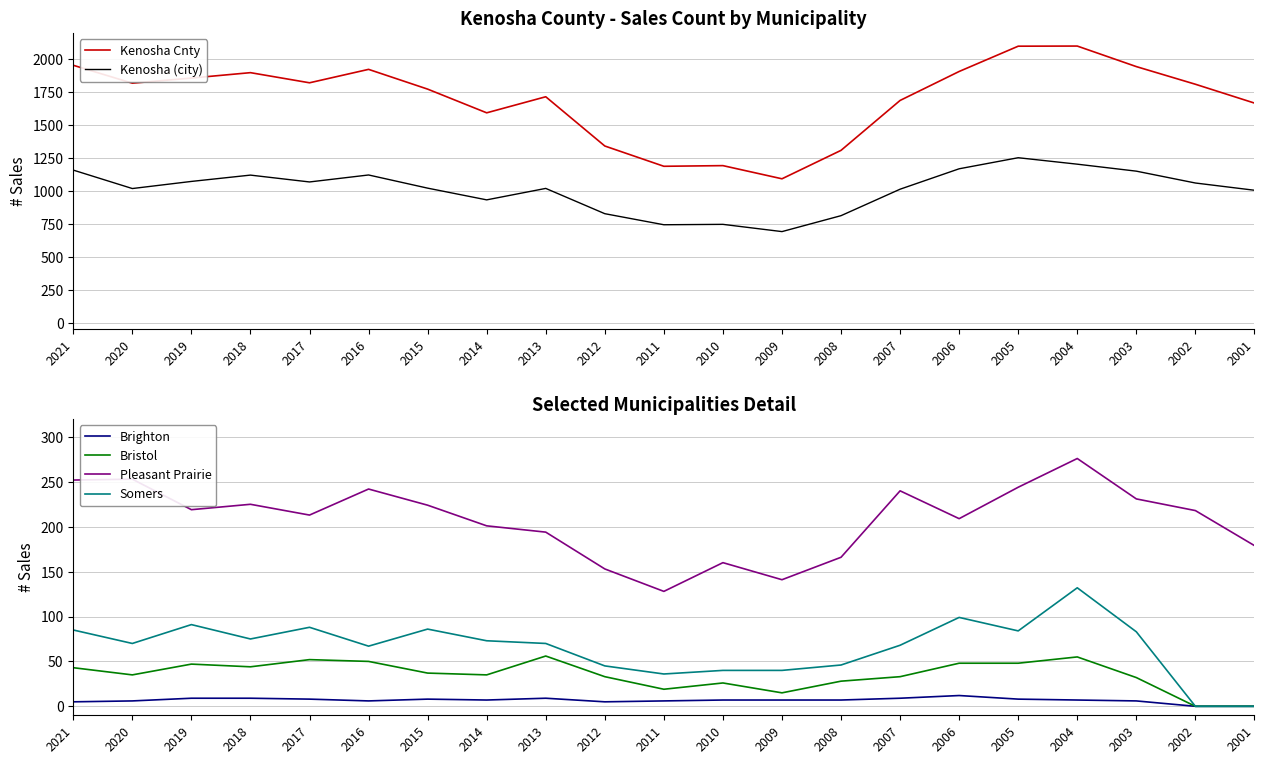

The value of Kenosha (city) at 2001 is 1005. True or false?

True